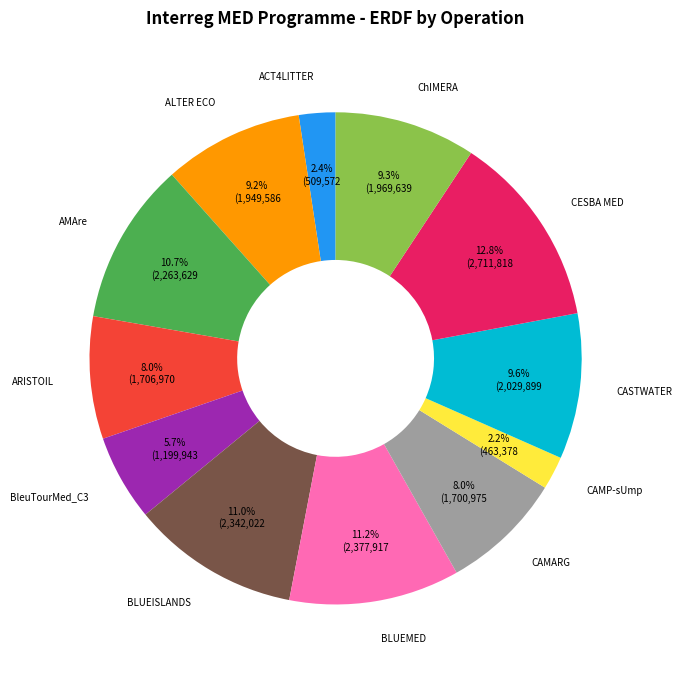

Between CASTWATER and BLUEMED, which is larger?

BLUEMED